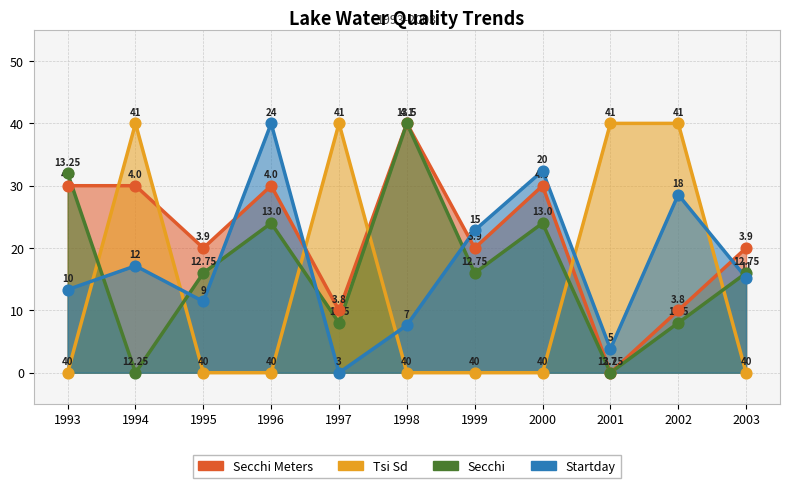

Which series reaches the minimum Y coordinate?

Secchi Meters